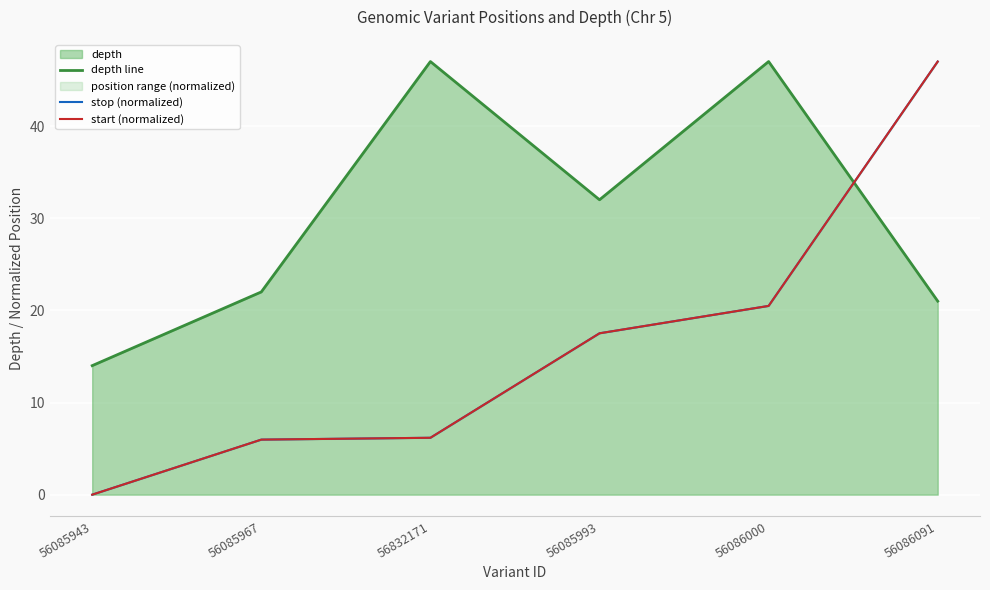

At which category does the chart reach its minimum across all series?

56085943